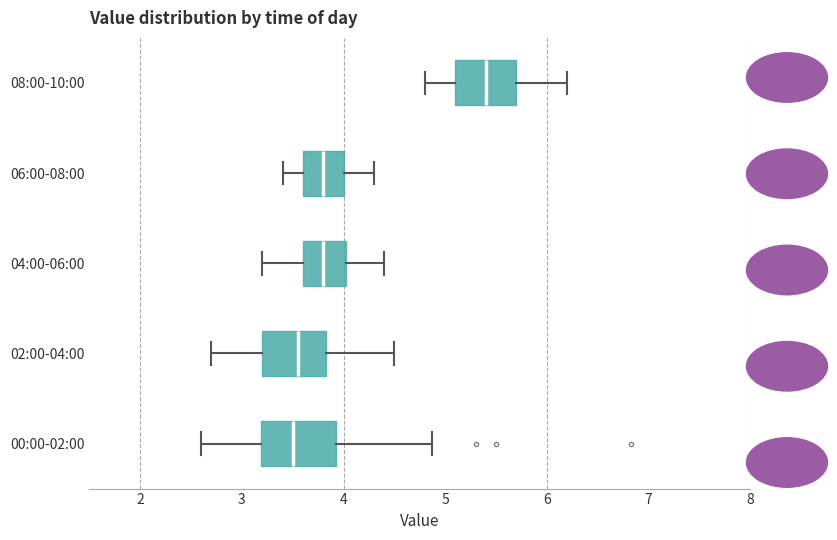

Where does the median line of the box for 06:00-08:00 sit on the x-axis? The values are not printed on the chart, so give them approximately, as read against the axis.

3.8